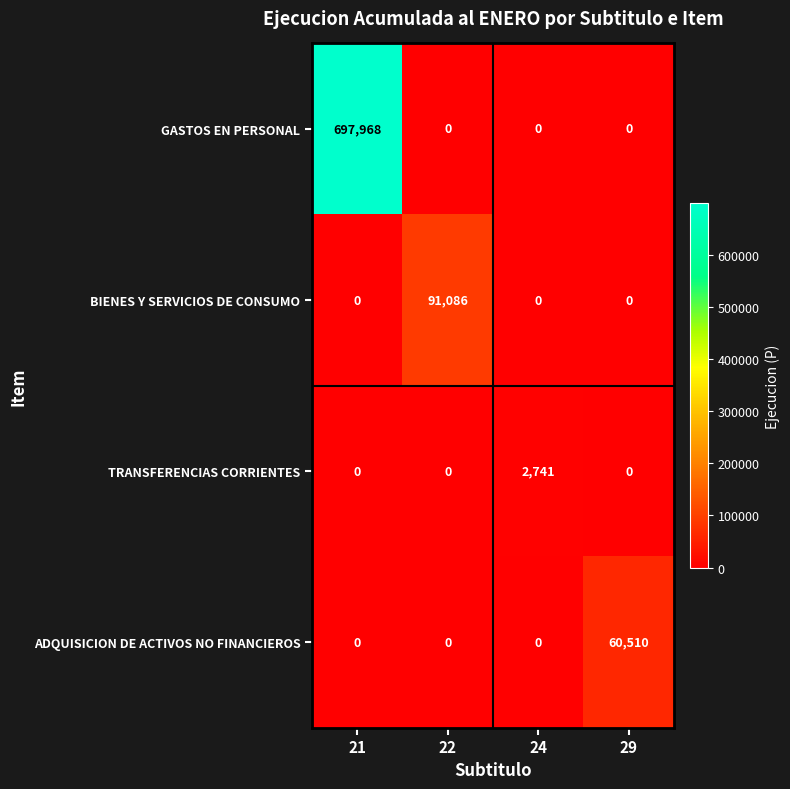

Between 21 and 22, which series saw the biggest shift?

GASTOS EN PERSONAL